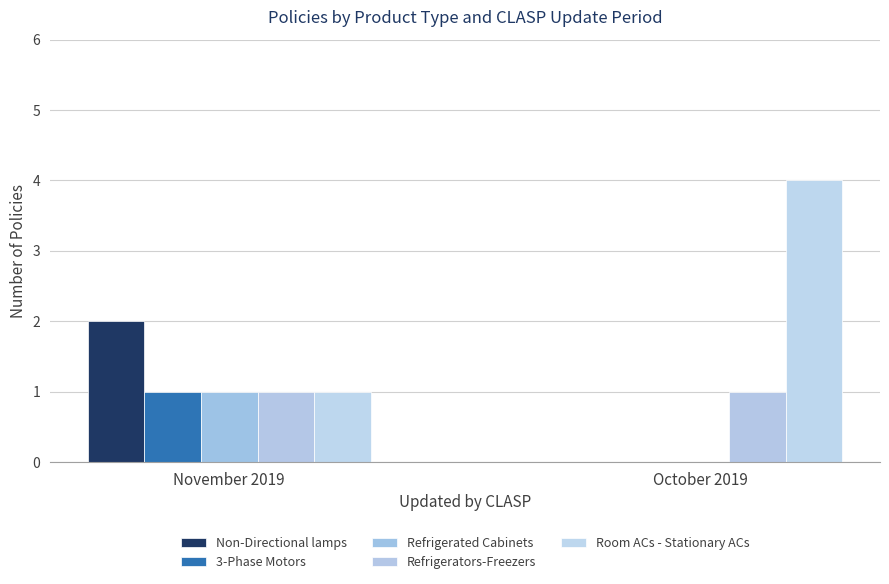

Which category has the highest value in the Non-Directional lamps series?

November 2019